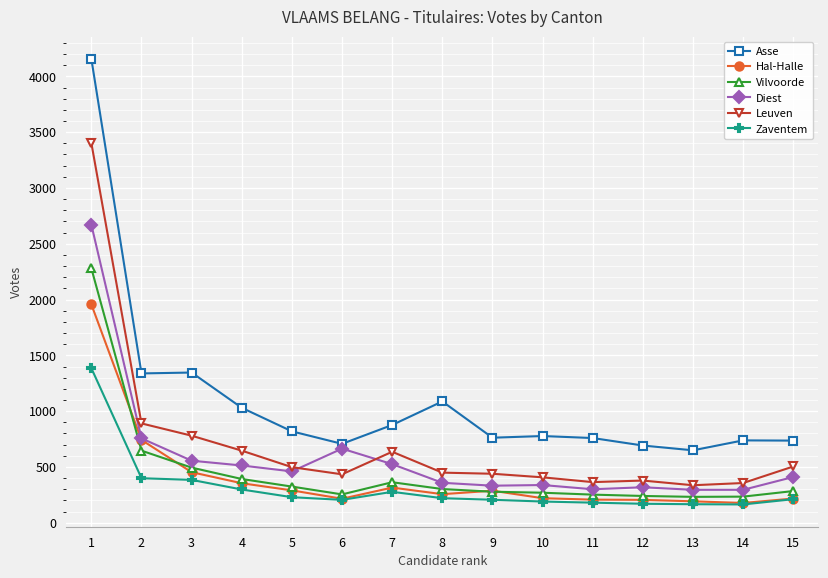

Is the value of Hal-Halle at 2 greater than the value of Zaventem at 3?

Yes